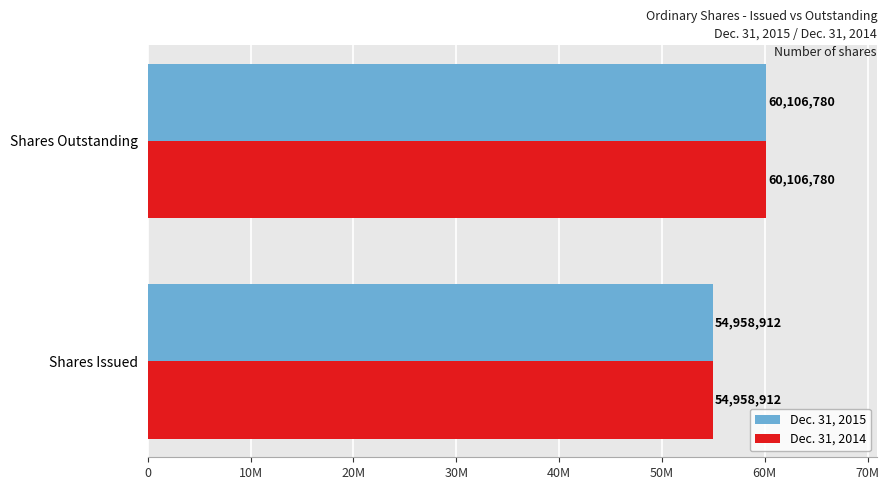

What are all the series names shown in the legend?

Dec. 31, 2015, Dec. 31, 2014